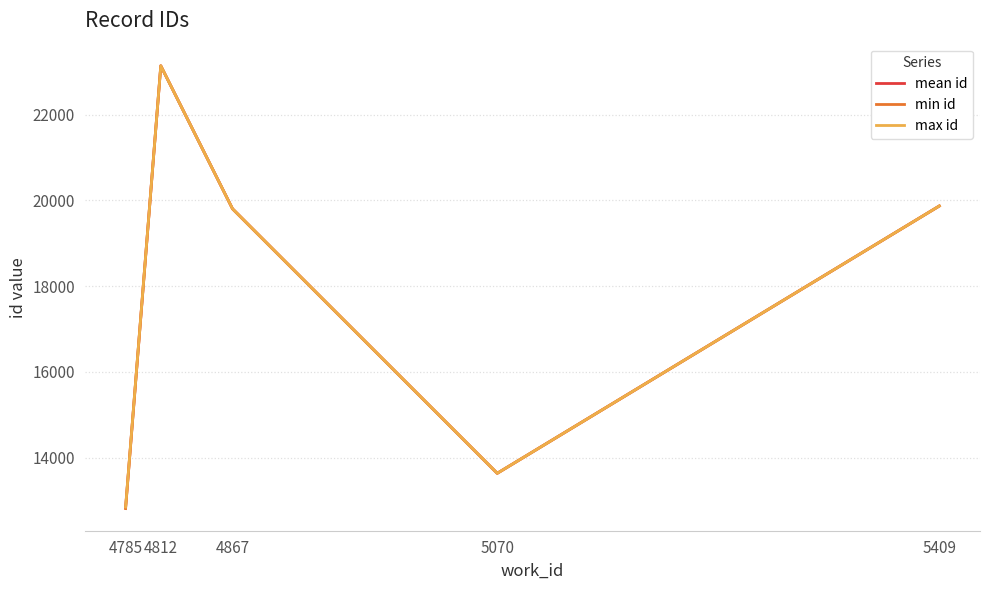

In min id, how many points are lower than both neighbors (excluding endpoints)?

1